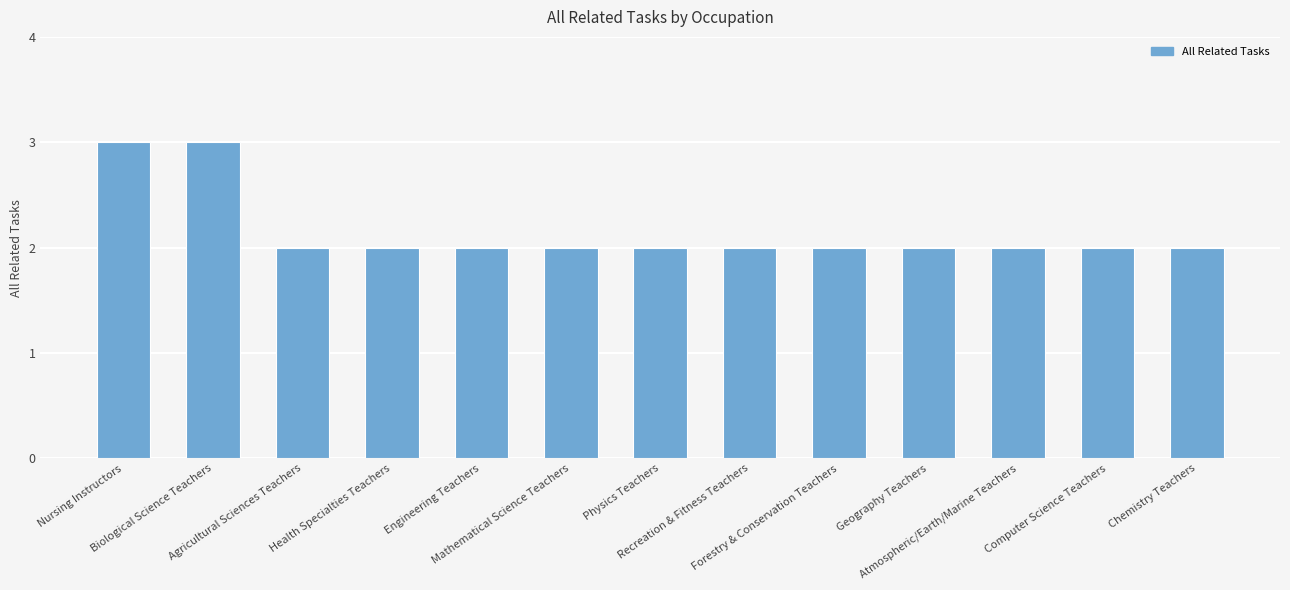

What is the change in value from Biological Science Teachers to Agricultural Sciences Teachers?

-1